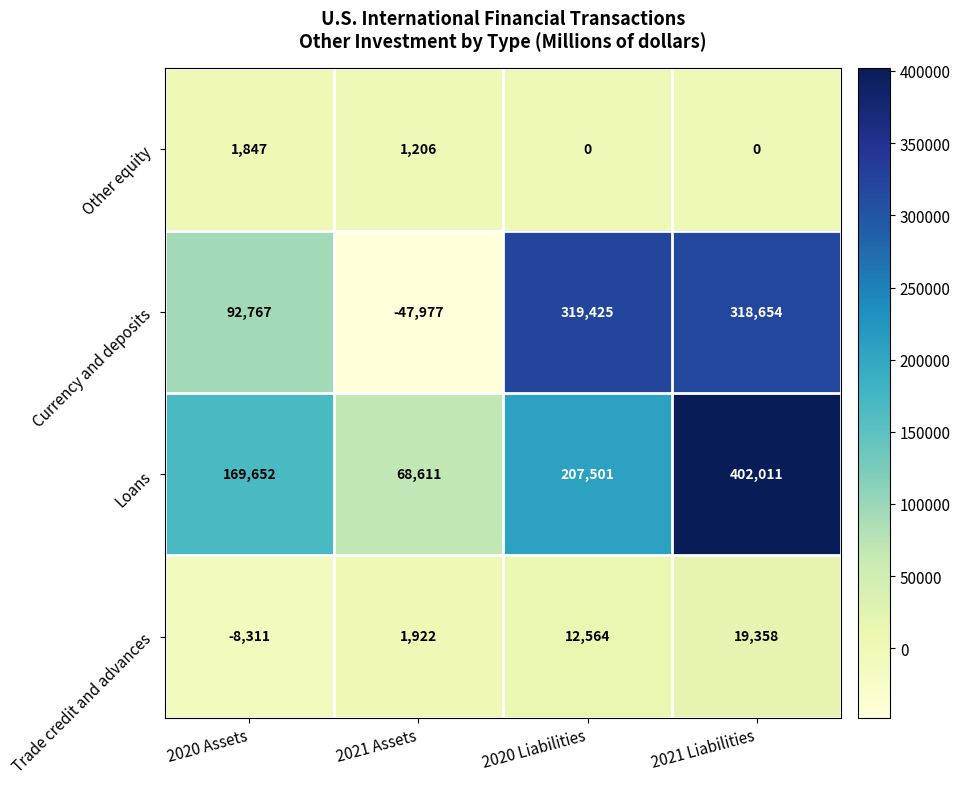

What is the sum of the Loans values at 2020 Liabilities and 2021 Assets?

276112